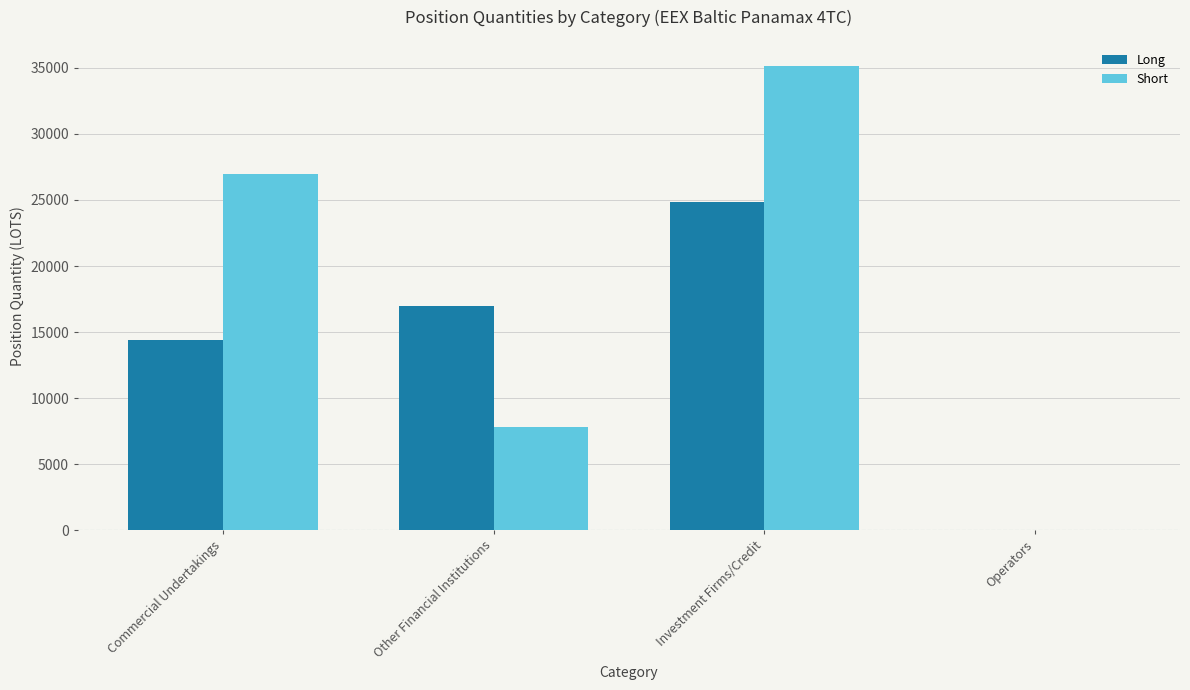

What is the sum of all Short values?

69955.0